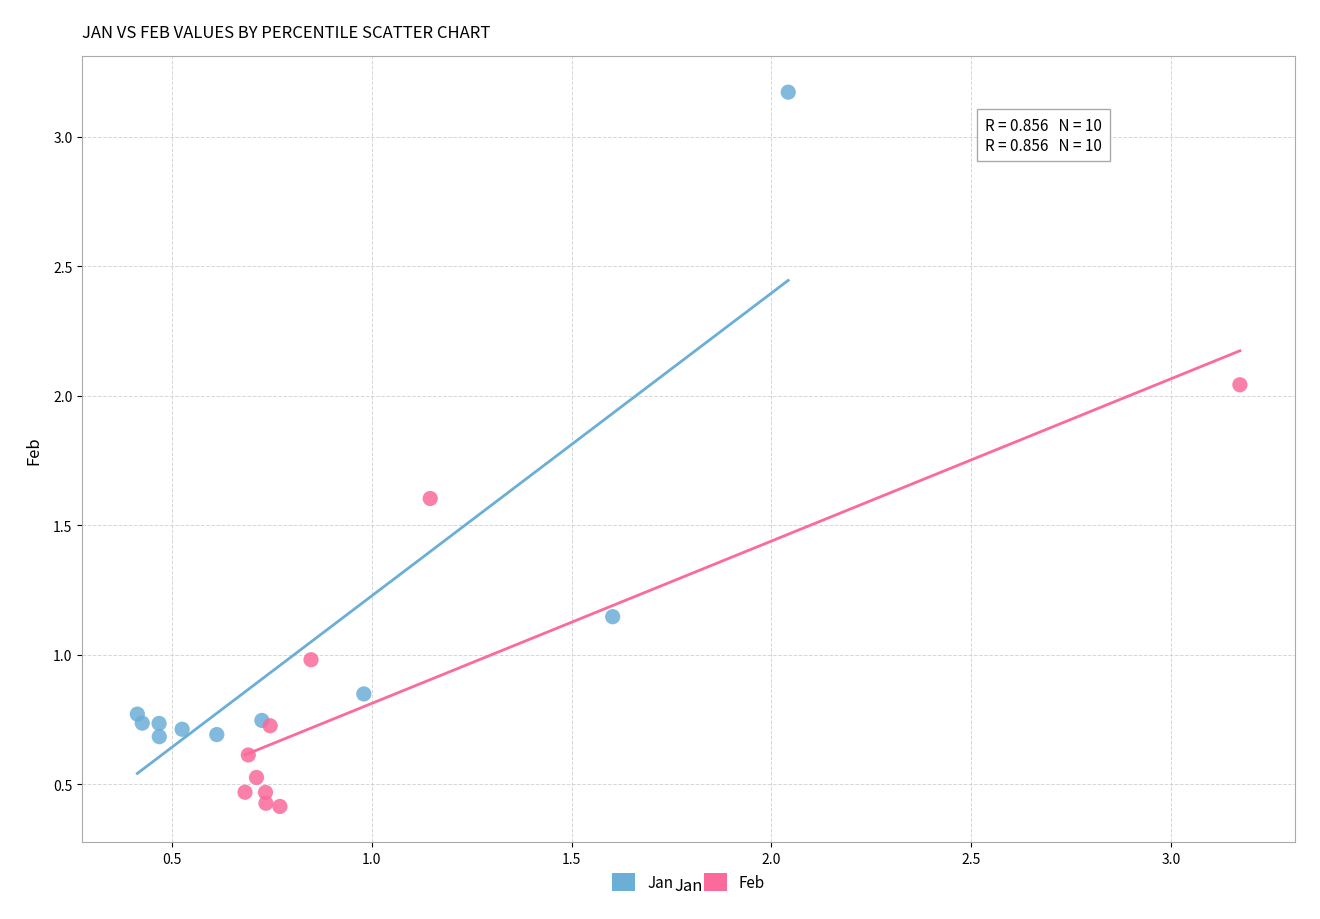

Which series reaches the maximum Y coordinate?

Jan